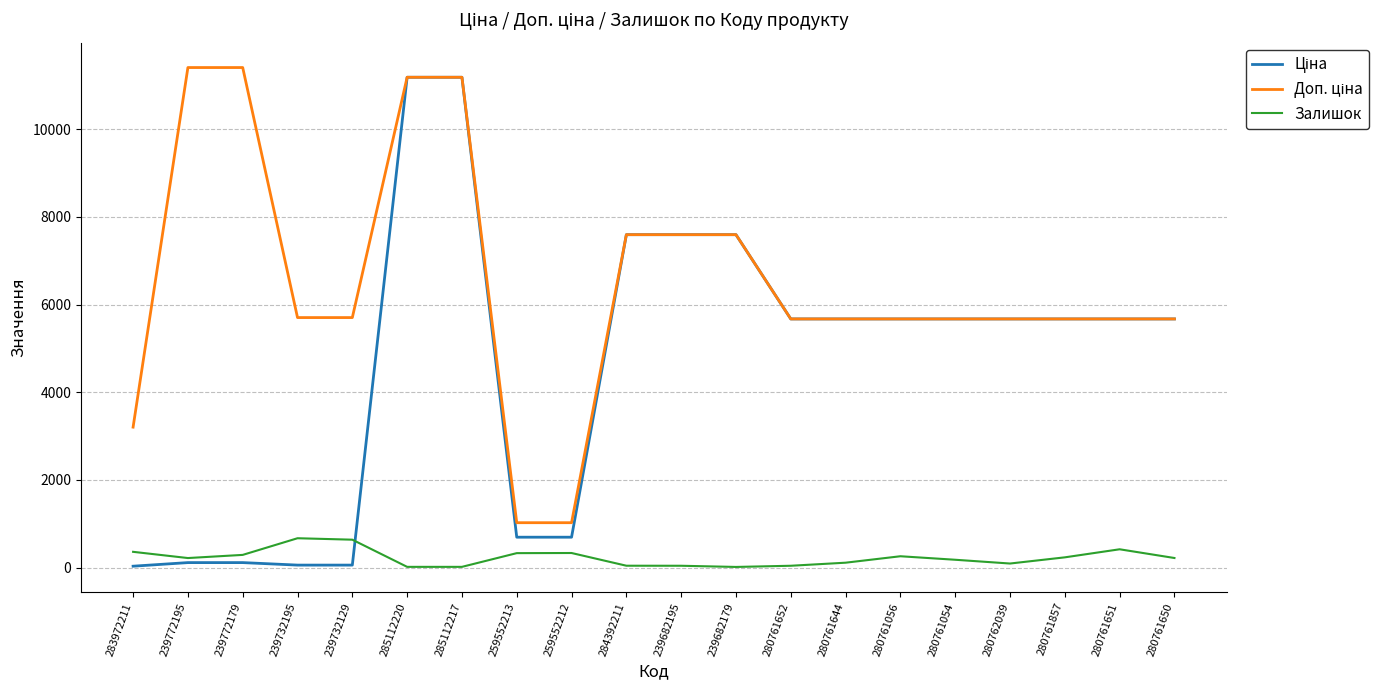

How many lines are shown in the chart?

3